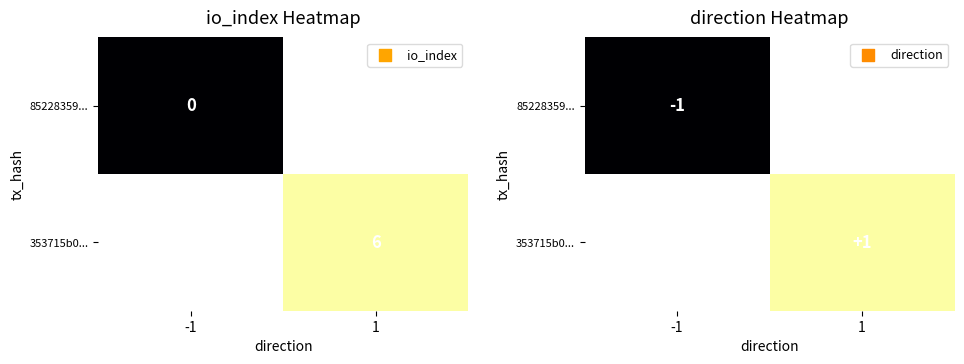

Which label corresponds to the smallest value in the chart?

-1